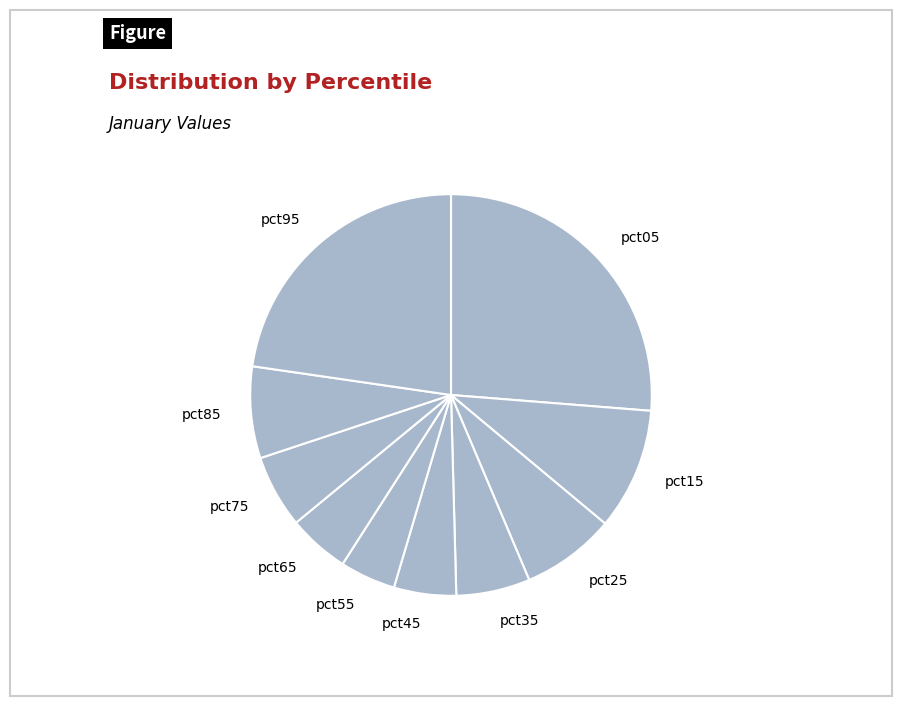

True or false: pct05 accounts for 26% of the total.

True